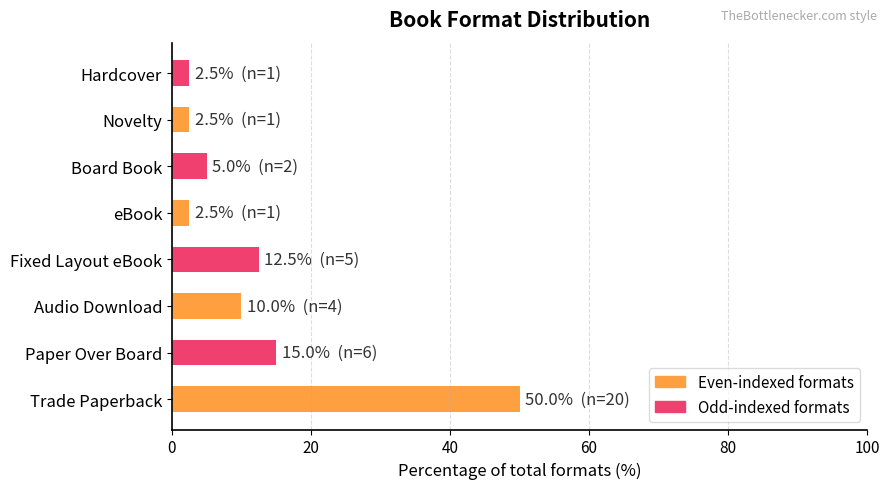

What is the greatest value displayed?

50.0